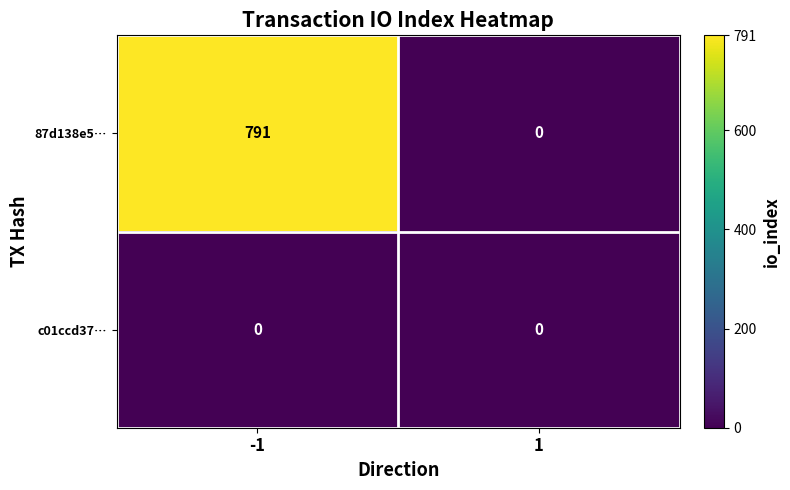

Rank the series by their maximum value, from lowest to highest.

c01ccd37…, 87d138e5…